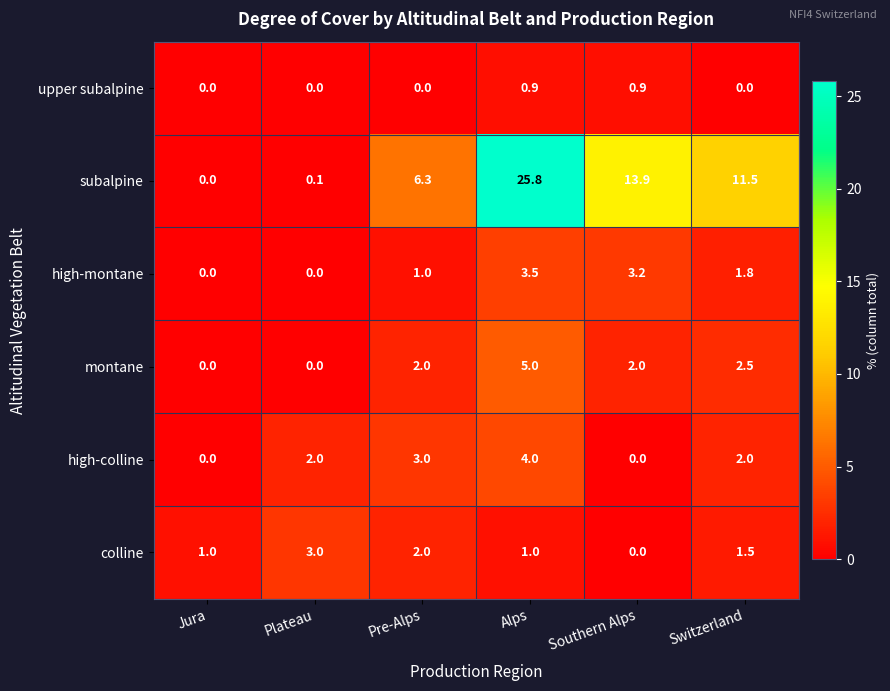

How many values in the montane series are below 2?

2